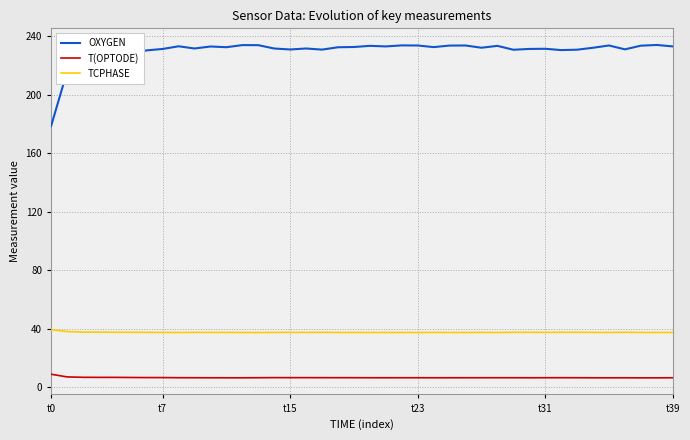

What is the highest value of the OXYGEN series?

234.2